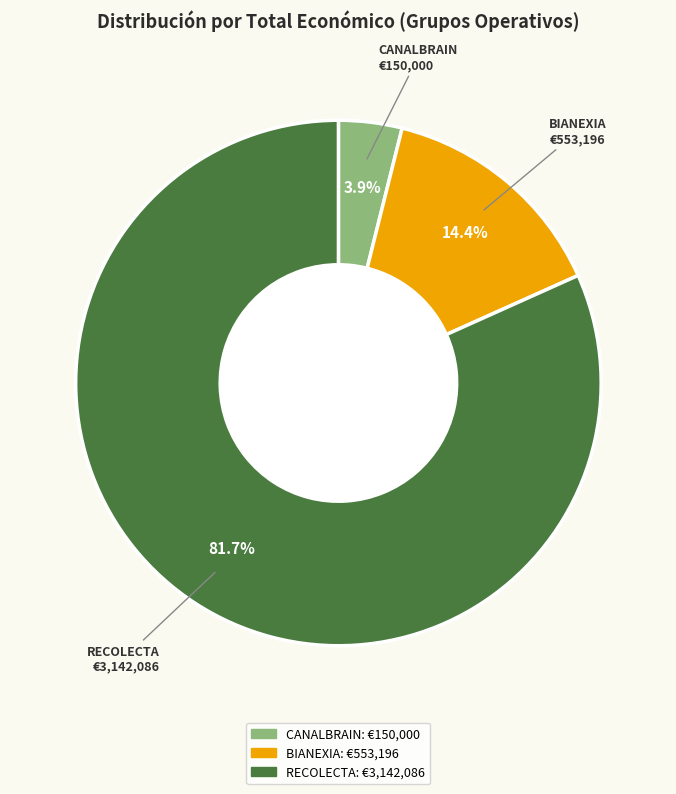

Count the number of slices in the pie.

3